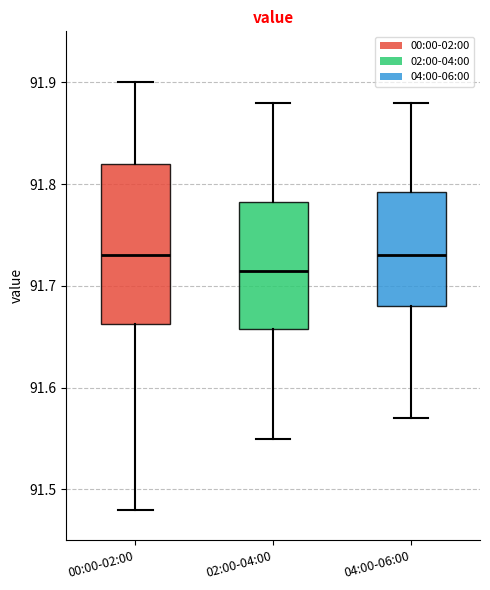

Which box is the tallest, from its lower edge to its upper edge?

00:00-02:00